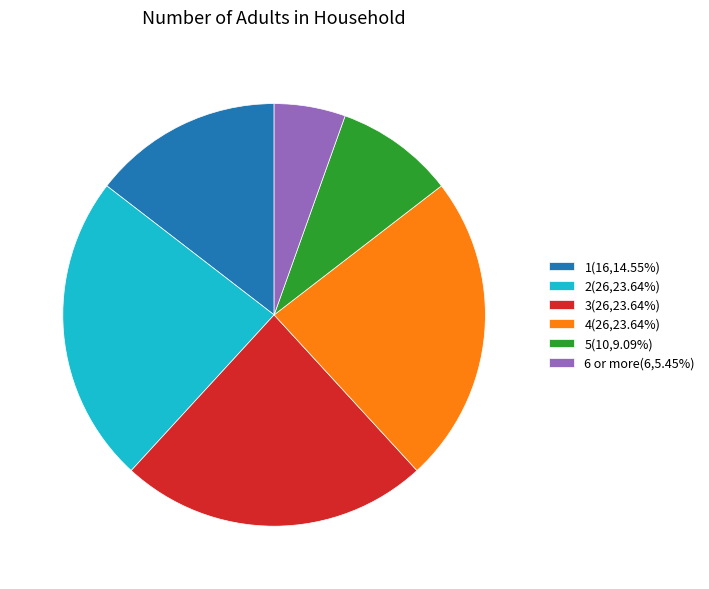

Is it true that 5 is 9% of the pie?

True